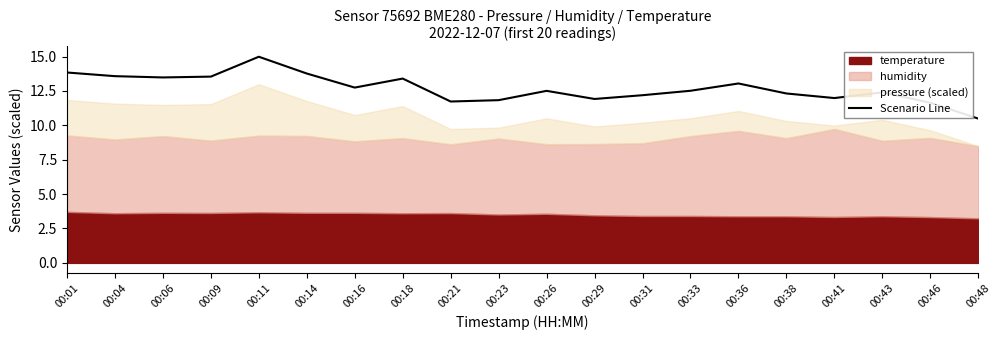

Count the number of categories in the chart.

20